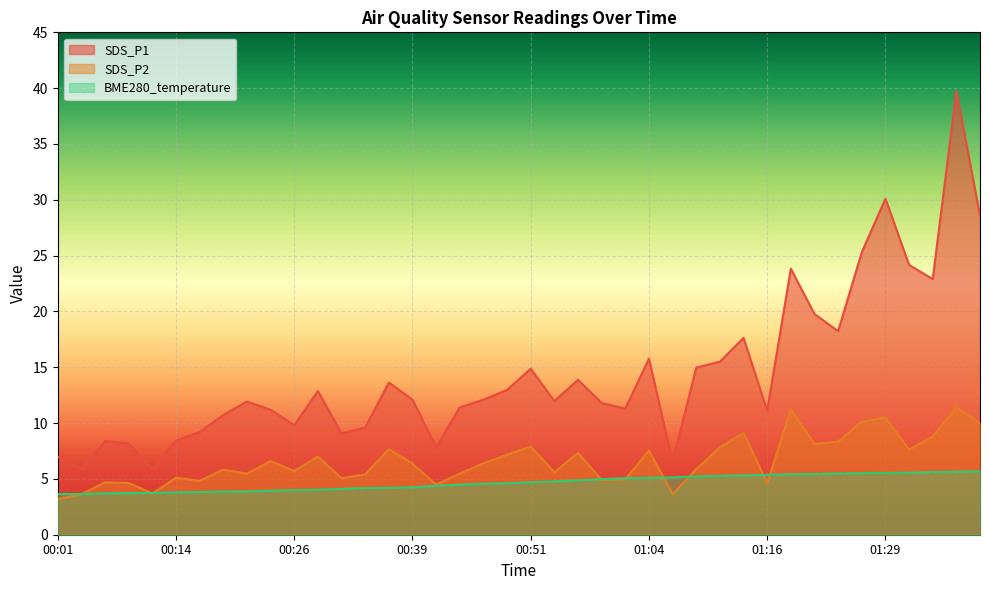

At which category does SDS_P1 reach its first local valley?

00:04